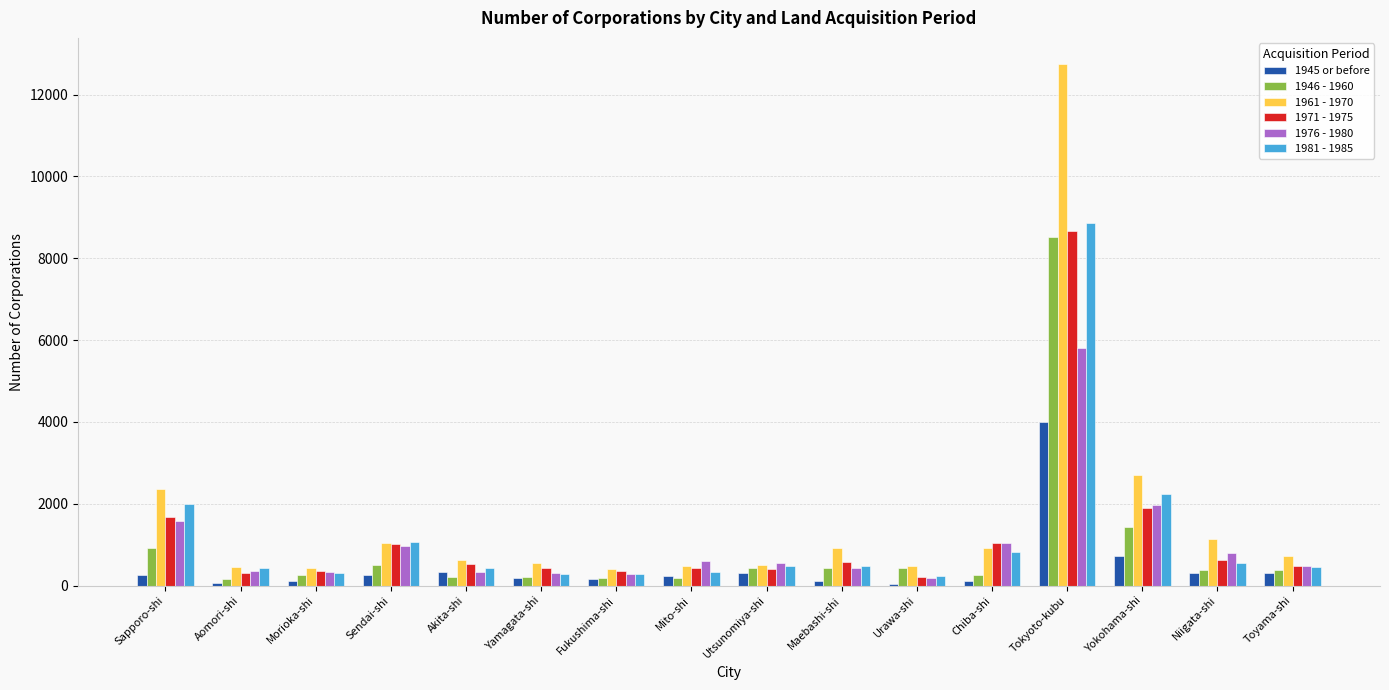

What is the maximum value shown in the chart?

12750